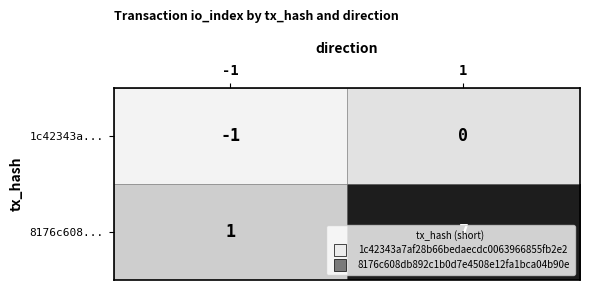

At which category is the sum across all series the highest?

1